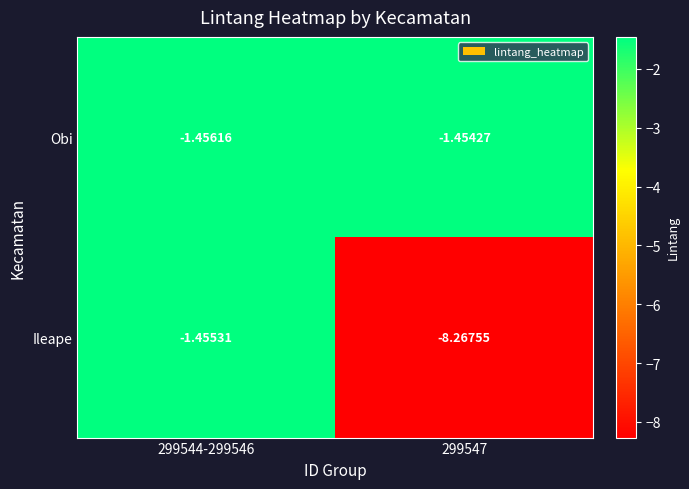

Which series has the largest total across all categories?

Obi